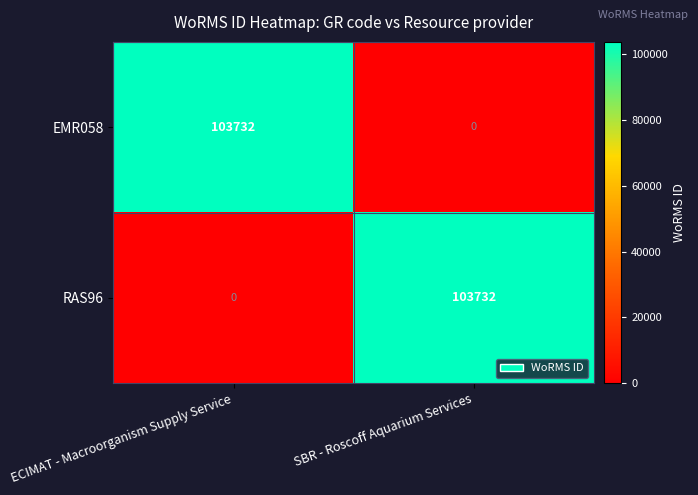

True or false: EMR058 has a value of 181310 at ECIMAT - Macroorganism Supply Service.

False